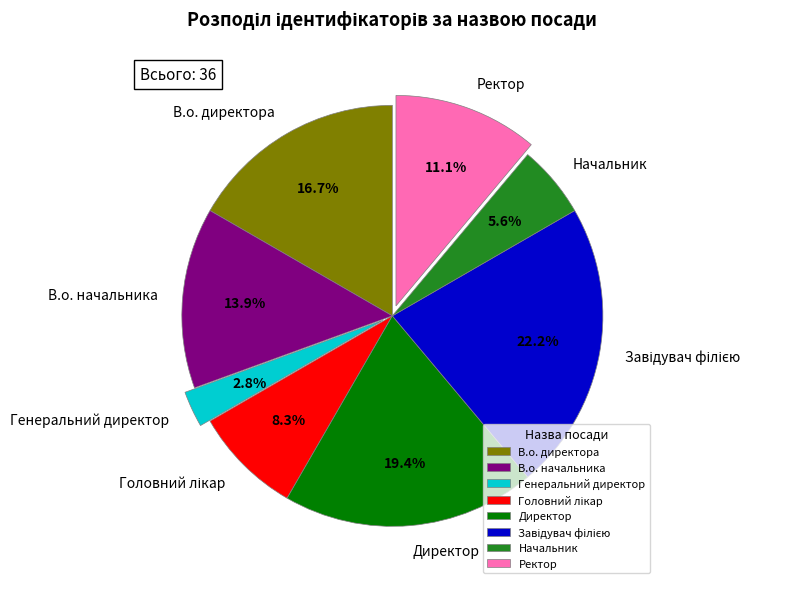

Approximately how many times larger is the value at Генеральний директор compared to В.о. начальника?

0.2